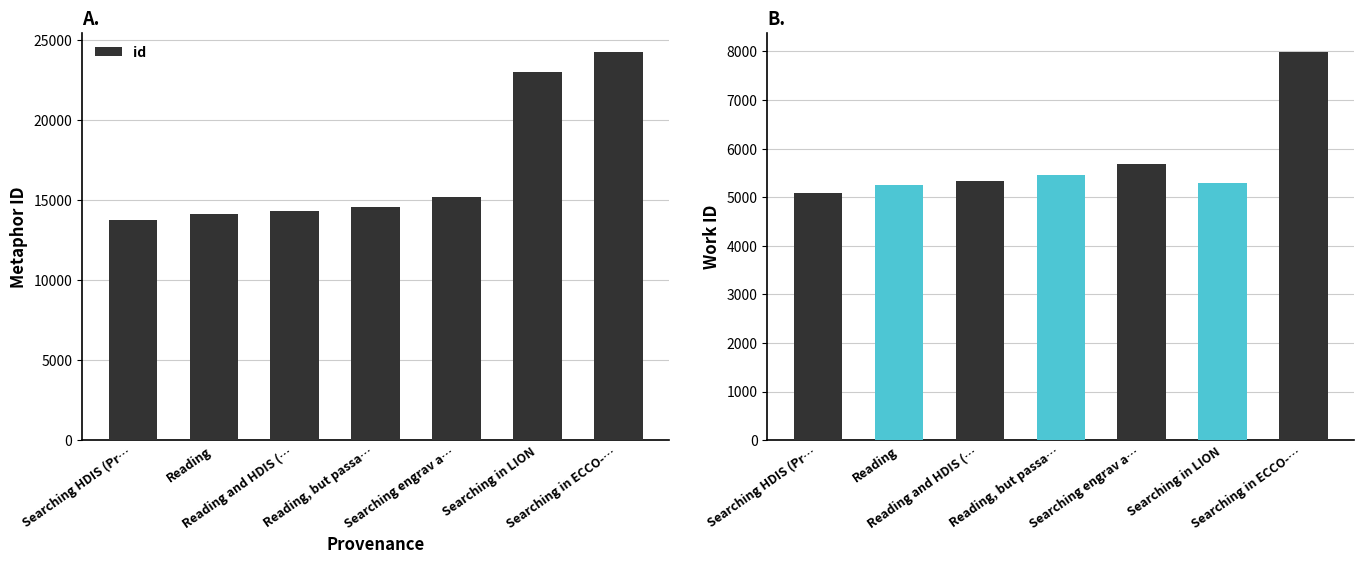

What is the sum of all values?

119265